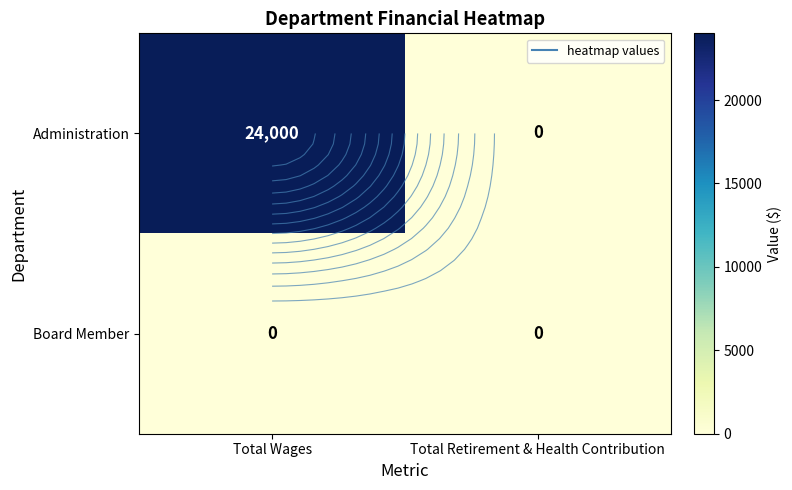

How many Administration values are between 0 and 24000?

2